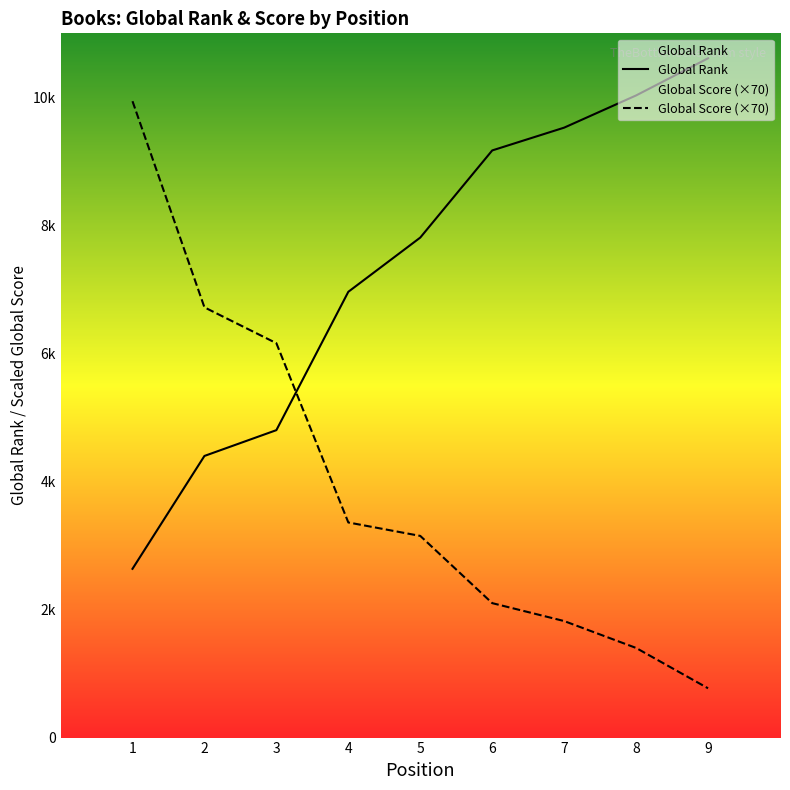

The Global Score series shows 1820 at 7. True or false?

True